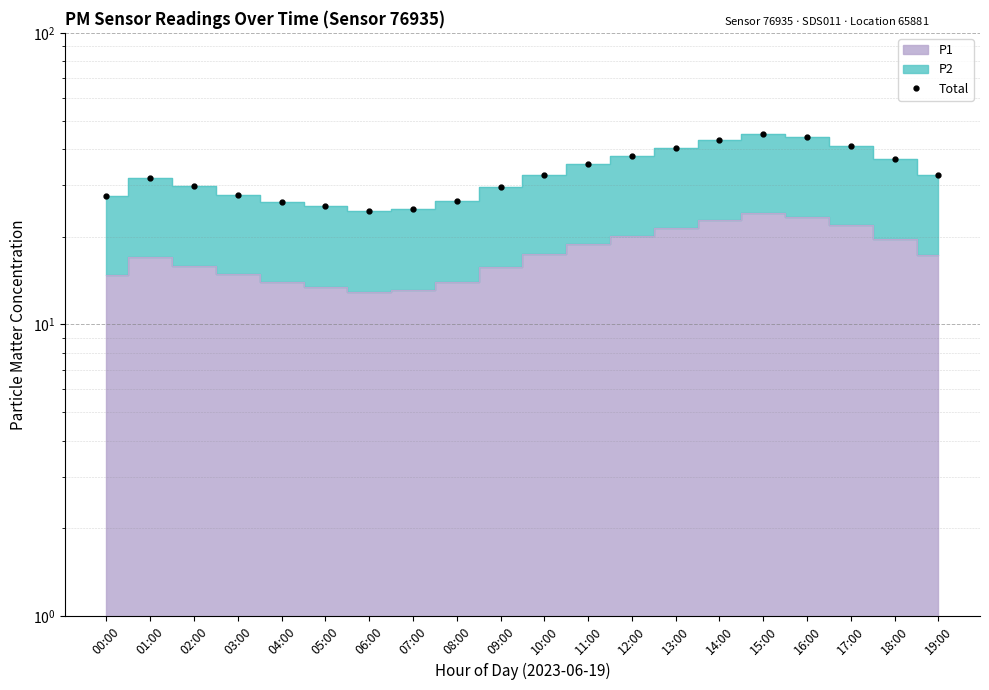

What is the label of the 4th point from the right?

16:00